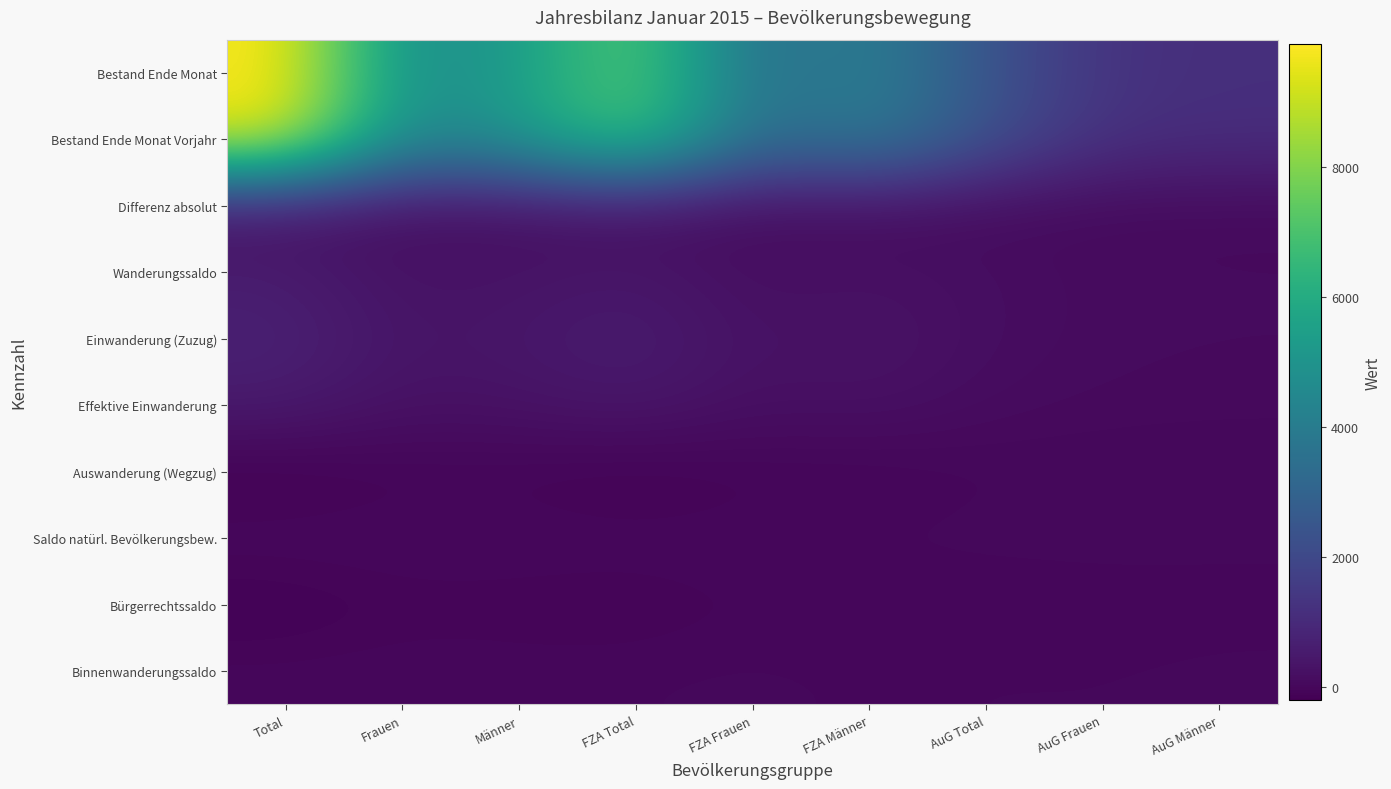

Reading right to left, what are all the values shown in this chart?

Bestand Ende Monat: AuG Männer=1146	AuG Frauen=1250	AuG Total=2396	FZA Männer=4167	FZA Frauen=3342	FZA Total=7509	Männer=5313	Frauen=4592	Total=9905
Bestand Ende Monat Vorjahr: AuG Männer=1091	AuG Frauen=1192	AuG Total=2283	FZA Männer=4024	FZA Frauen=3217	FZA Total=7241	Männer=5115	Frauen=4409	Total=9524
Differenz absolut: AuG Männer=55	AuG Frauen=58	AuG Total=113	FZA Männer=143	FZA Frauen=125	FZA Total=268	Männer=198	Frauen=183	Total=381
Wanderungssaldo: AuG Männer=72	AuG Frauen=85	AuG Total=157	FZA Männer=219	FZA Frauen=164	FZA Total=383	Männer=291	Frauen=249	Total=540
Einwanderung (Zuzug): AuG Männer=75	AuG Frauen=86	AuG Total=161	FZA Männer=330	FZA Frauen=247	FZA Total=577	Männer=405	Frauen=333	Total=738
Effektive Einwanderung: AuG Männer=44	AuG Frauen=58	AuG Total=102	FZA Männer=241	FZA Frauen=183	FZA Total=424	Männer=285	Frauen=241	Total=526
Auswanderung (Wegzug): AuG Männer=-11	AuG Frauen=-18	AuG Total=-29	FZA Männer=-94	FZA Frauen=-83	FZA Total=-177	Männer=-105	Frauen=-101	Total=-206
Saldo natürl. Bevölkerungsbew.: AuG Männer=12	AuG Frauen=20	AuG Total=32	FZA Männer=8	FZA Frauen=2	FZA Total=10	Männer=20	Frauen=22	Total=42
Bürgerrechtssaldo: AuG Männer=-36	AuG Frauen=-41	AuG Total=-77	FZA Männer=-63	FZA Frauen=-49	FZA Total=-112	Männer=-99	Frauen=-90	Total=-189
Binnenwanderungssaldo: AuG Männer=7	AuG Frauen=-9	AuG Total=-2	FZA Männer=-20	FZA Frauen=9	FZA Total=-11	Männer=-13	Frauen=0	Total=-13